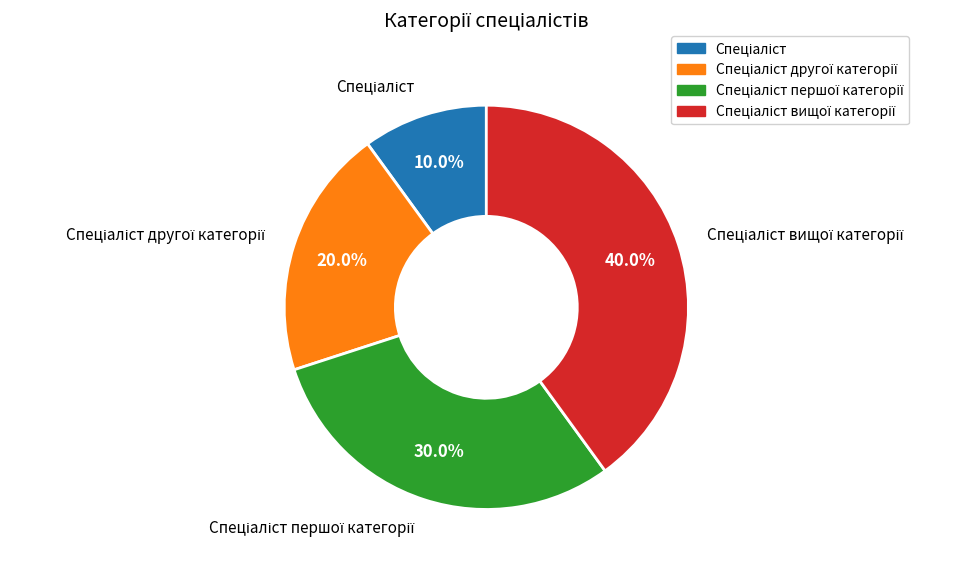

Does any single category account for the majority?

No